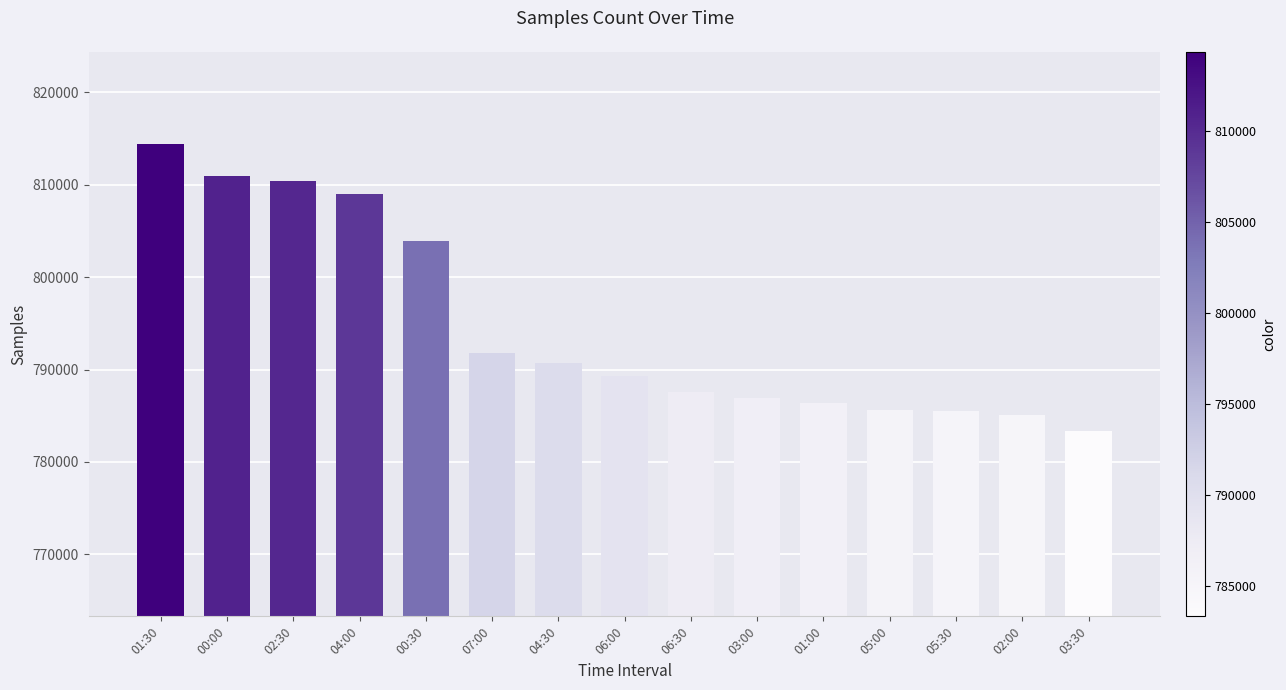

How many series are shown in this chart?

1